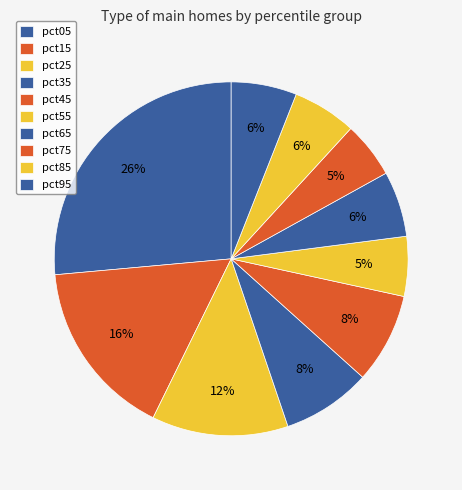

Which slice is the smallest?

pct75